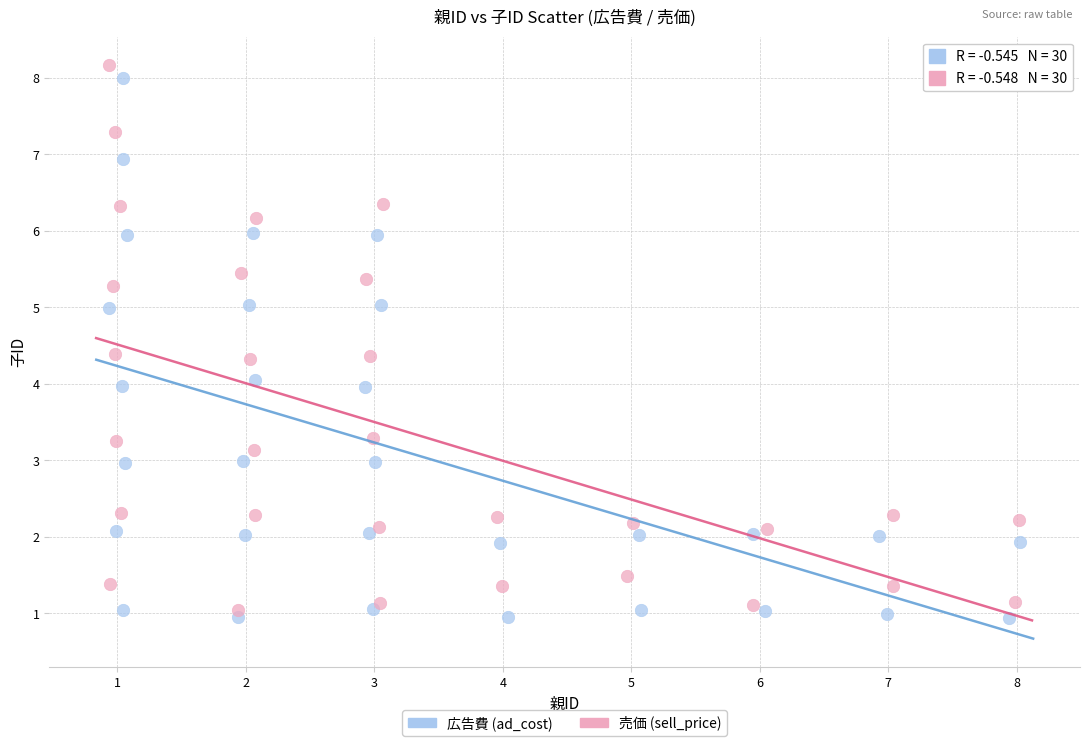

What are all the series names shown in the legend?

広告費 (ad_cost), 売価 (sell_price)